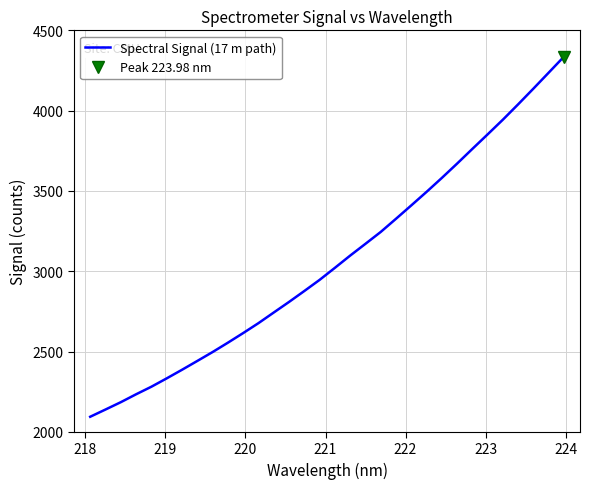

How many lines are shown in the chart?

1